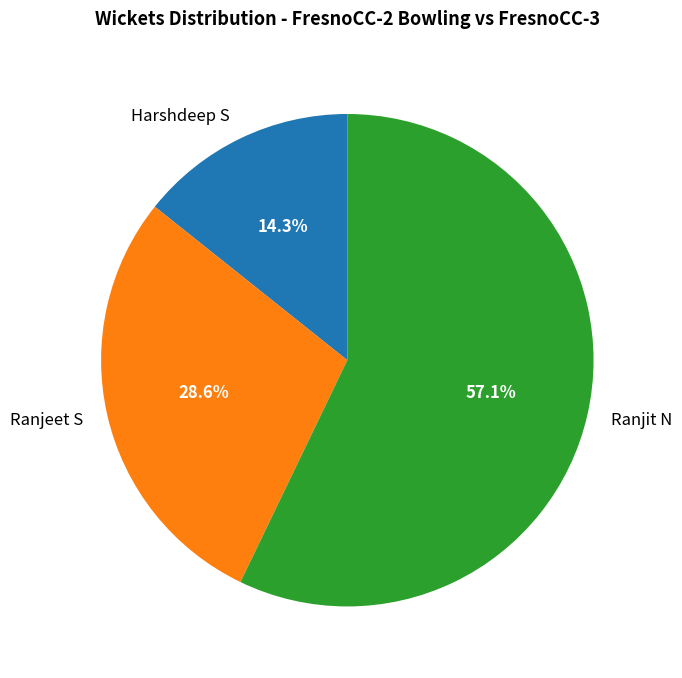

What percentage is the Ranjit N slice, to the nearest percent?

57%